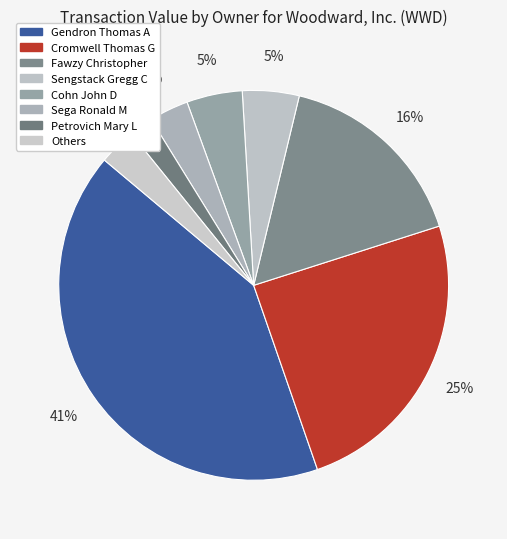

What is the largest slice in the pie chart?

Gendron Thomas A